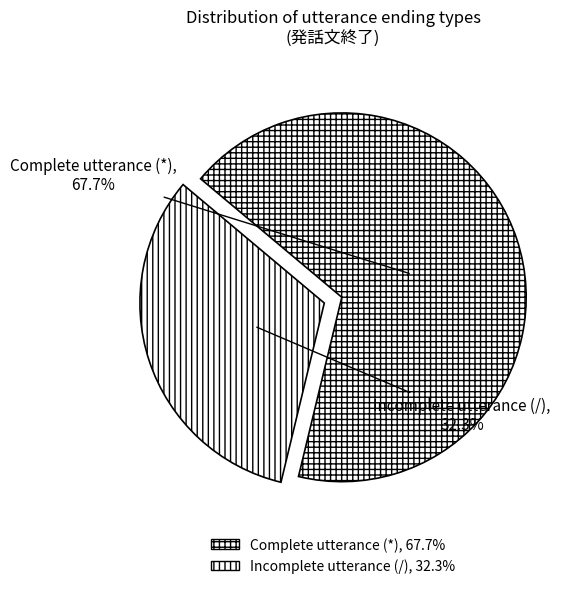

How many slices are in this pie chart?

2